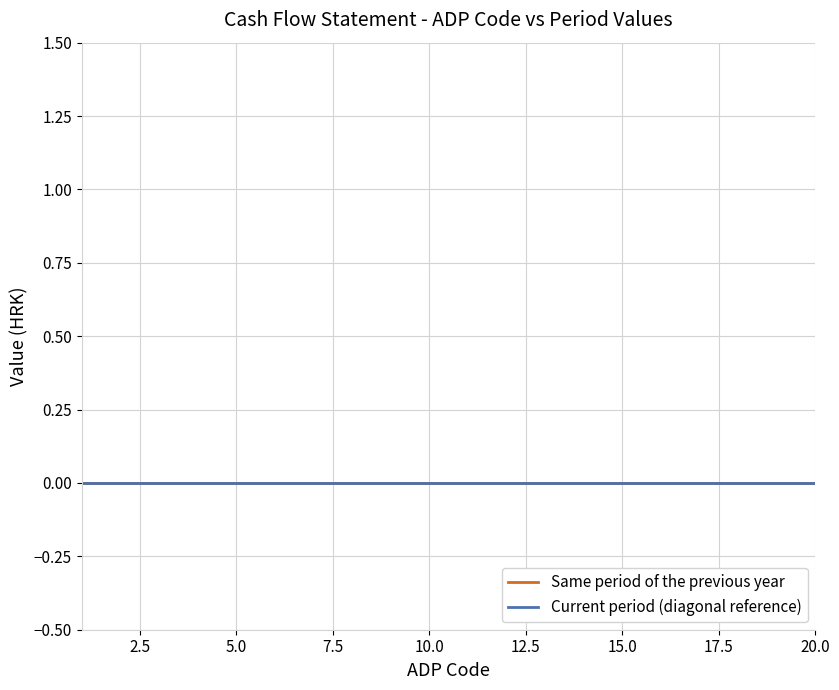

Is it true that Current period equals 0 at 19?

True